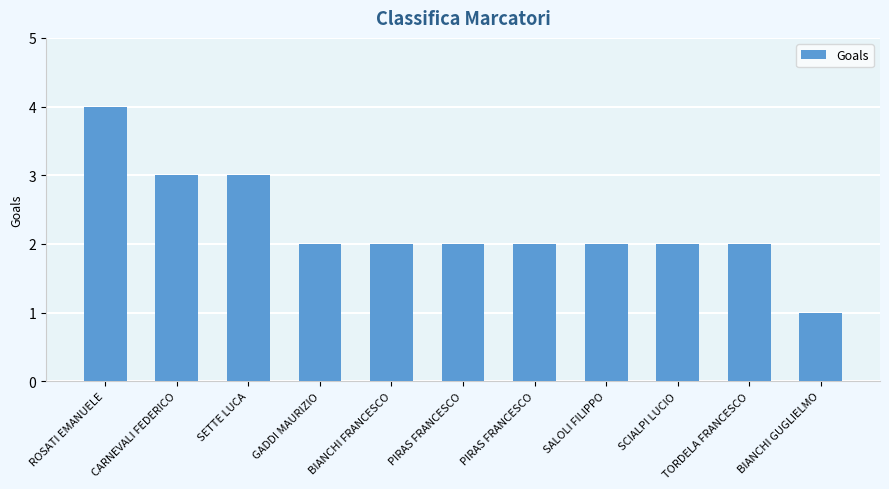

How many distinct data groups are displayed?

1